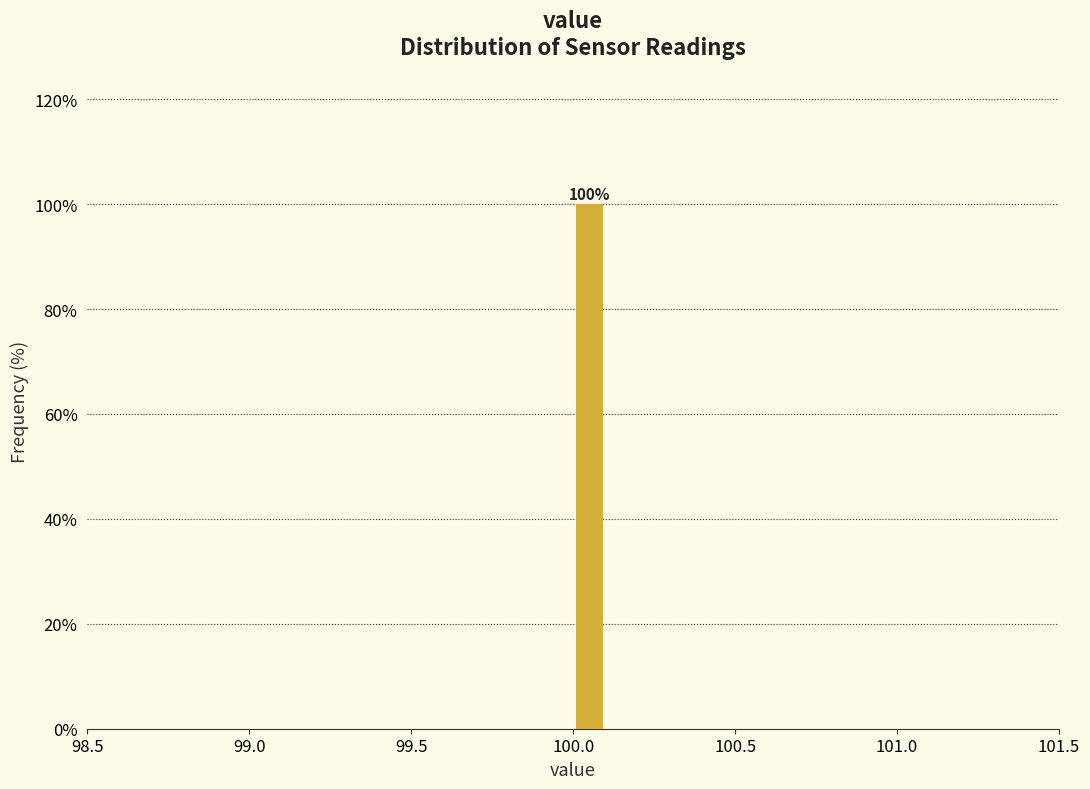

Read against the x-axis, roughly where is the centre of the tallest bar?

100.05